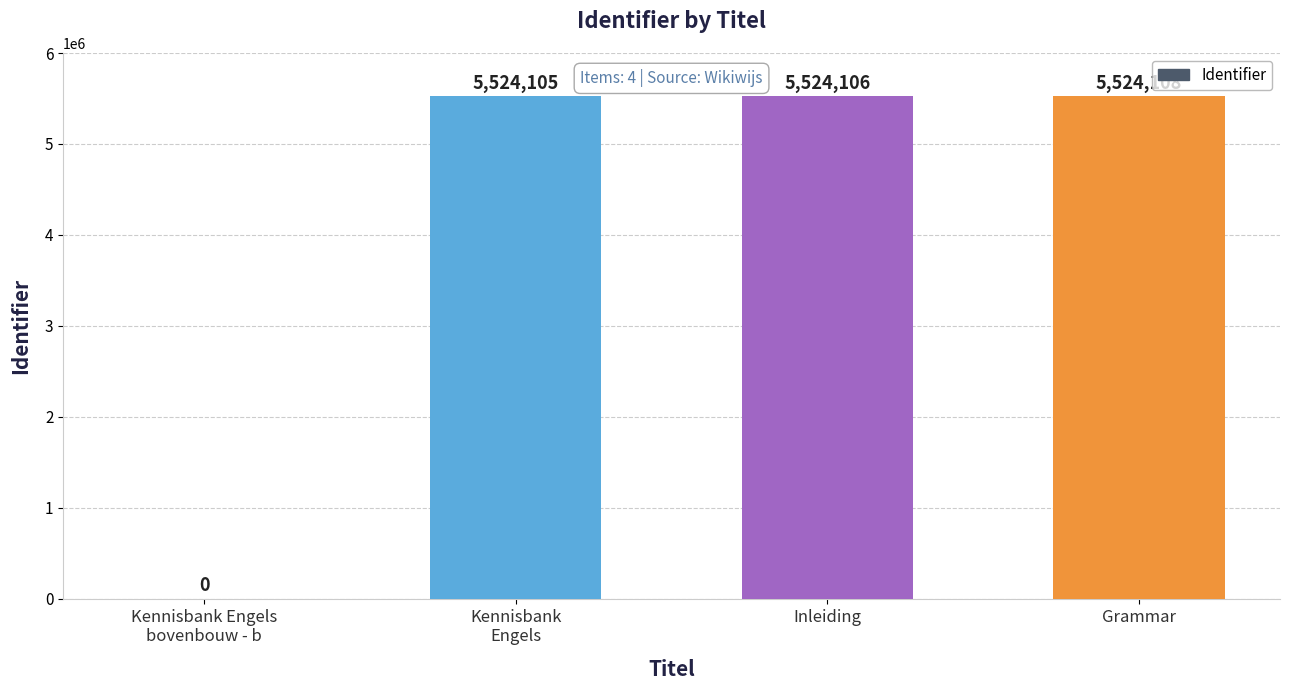

Is it true that the value at Kennisbank
Engels is 9508610?

False